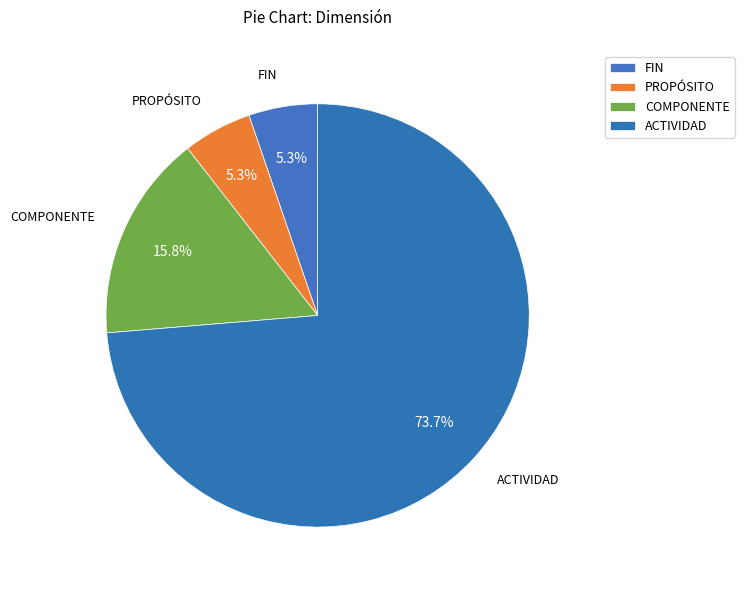

What percentage do ACTIVIDAD and PROPÓSITO together represent?

78.9%